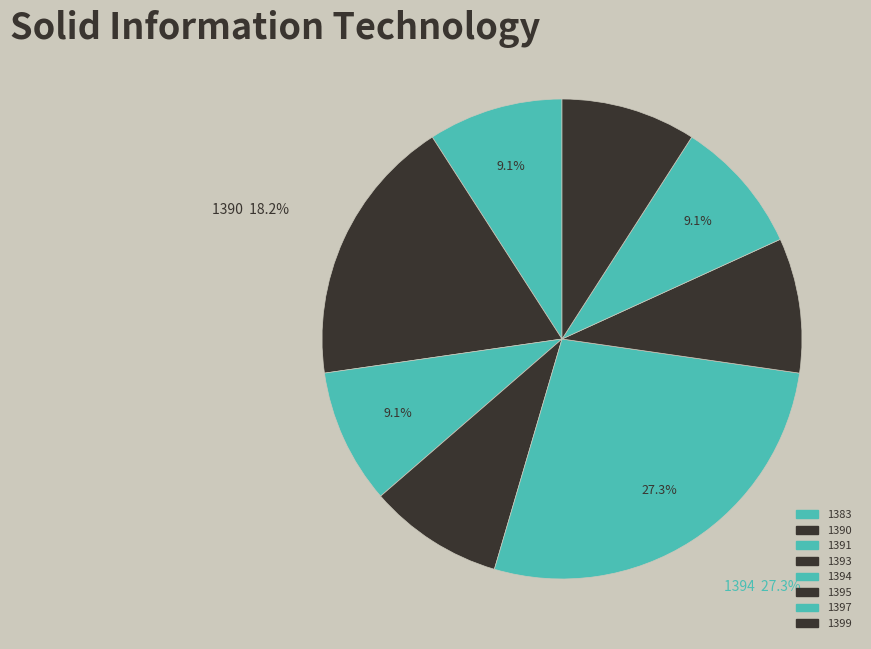

What is the ratio of the value at 1383 to the value at 1399?

1.0